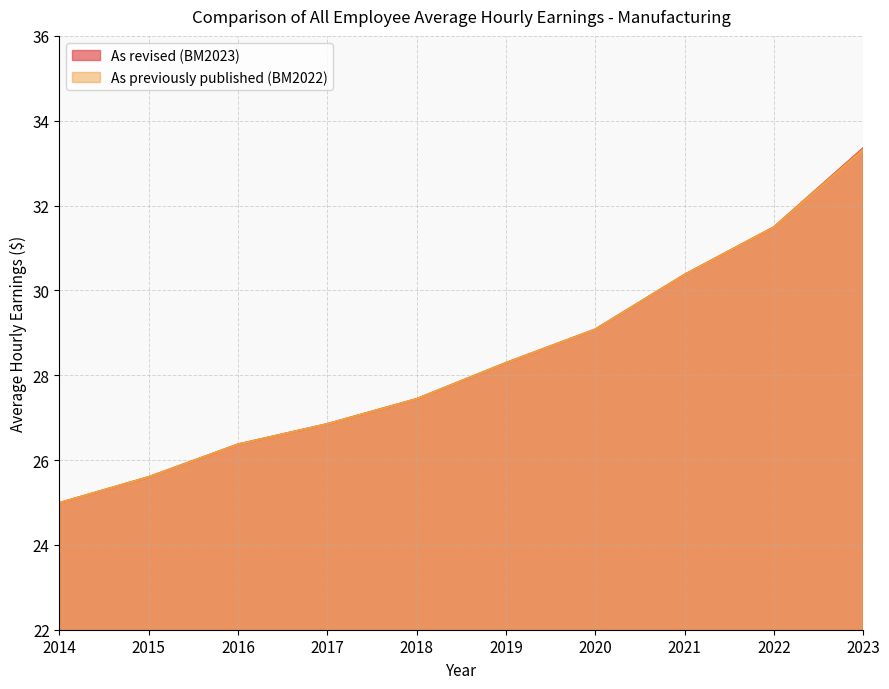

True or false: As revised (BM2023) has a value of 25.0 at 2014.

True